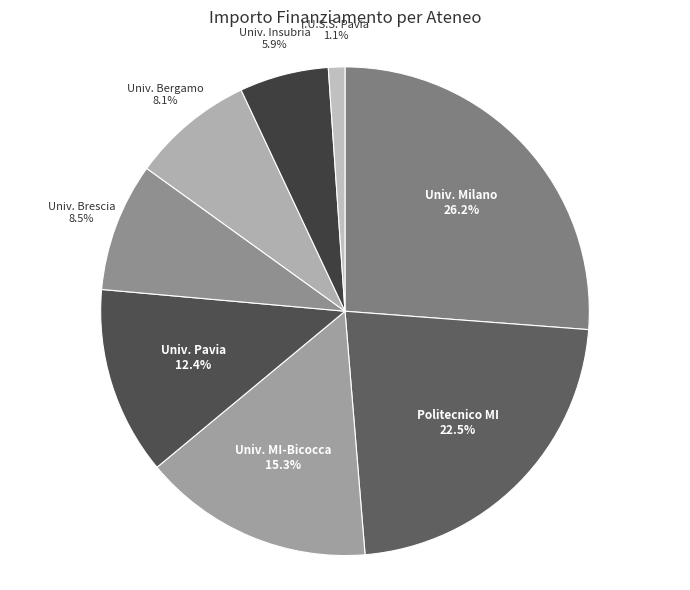

Which category has the smallest portion of the pie?

I.U.S.S. Pavia